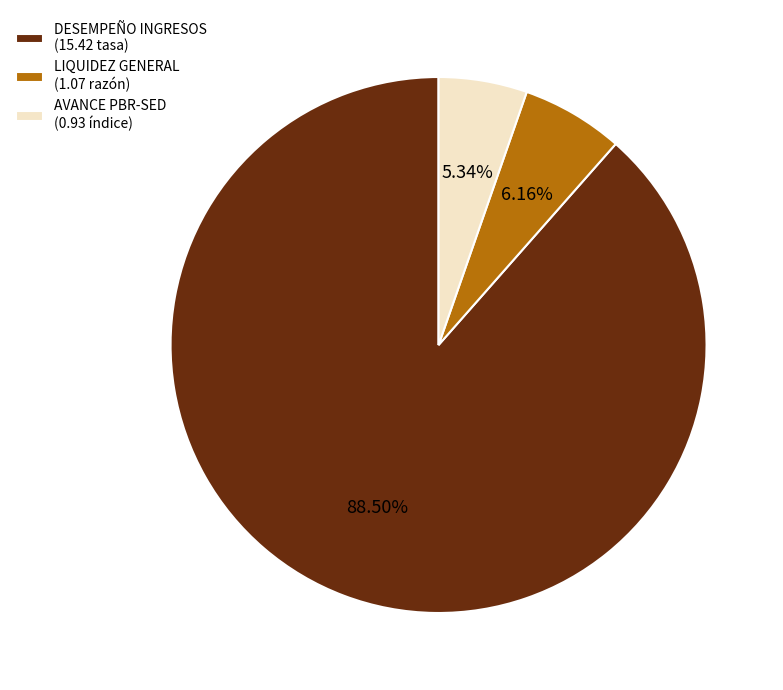

Count the number of slices in the pie.

3